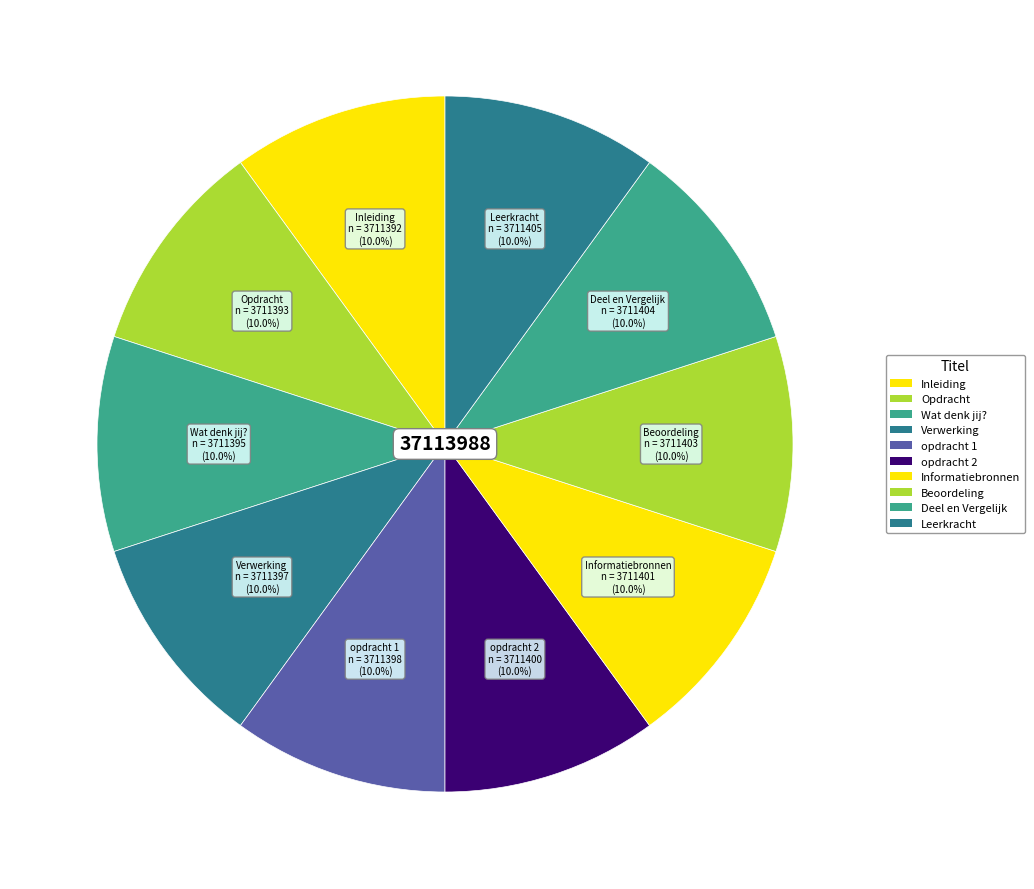

Does any single category account for the majority?

No